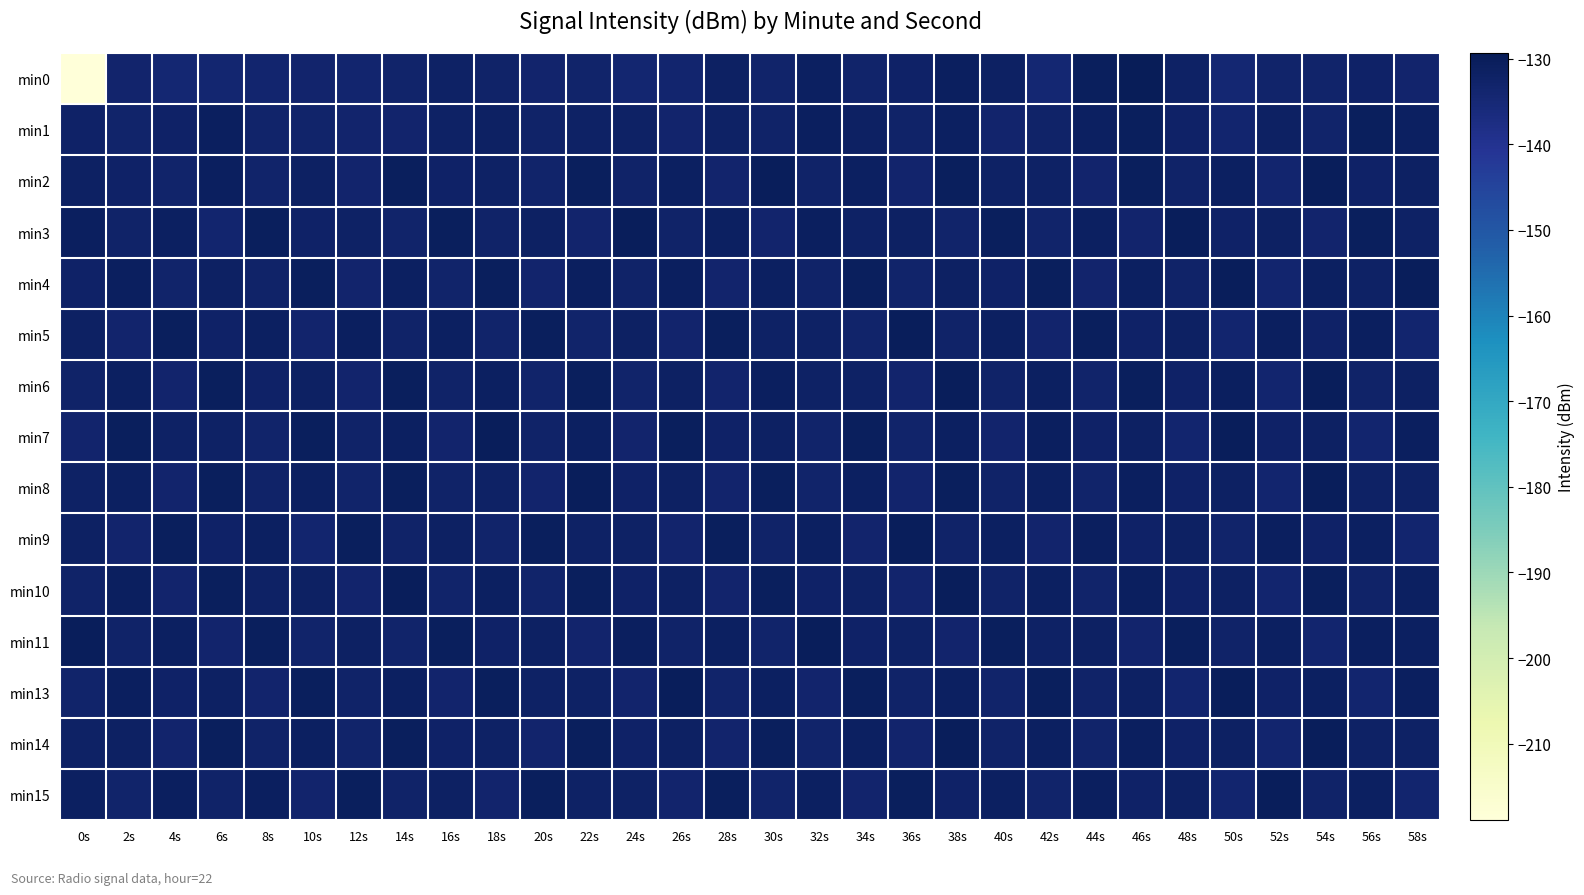

What is the maximum value shown in the chart?

-129.3